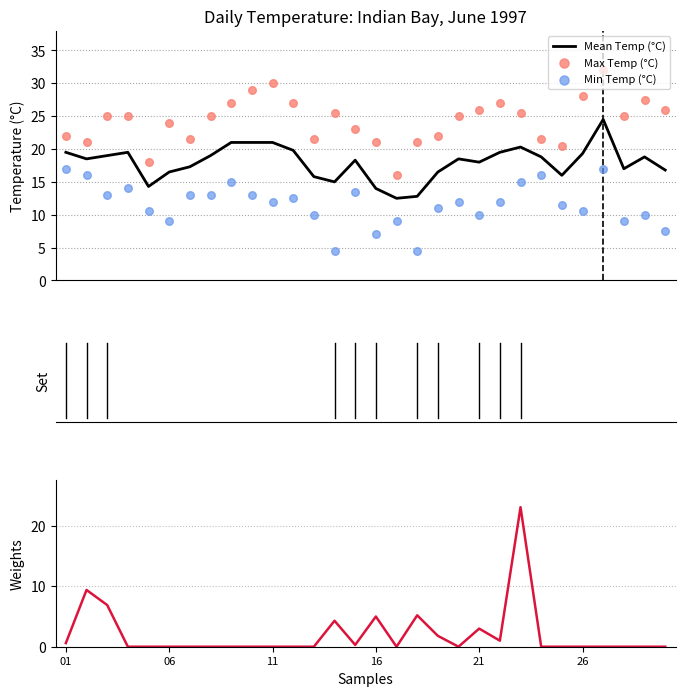

Which series contains the lowest Y value?

Total Rain (mm)